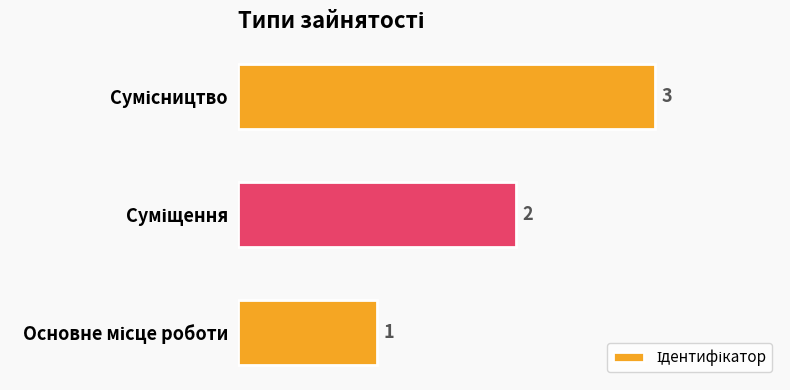

Count the values in the range 1 to 3.

3